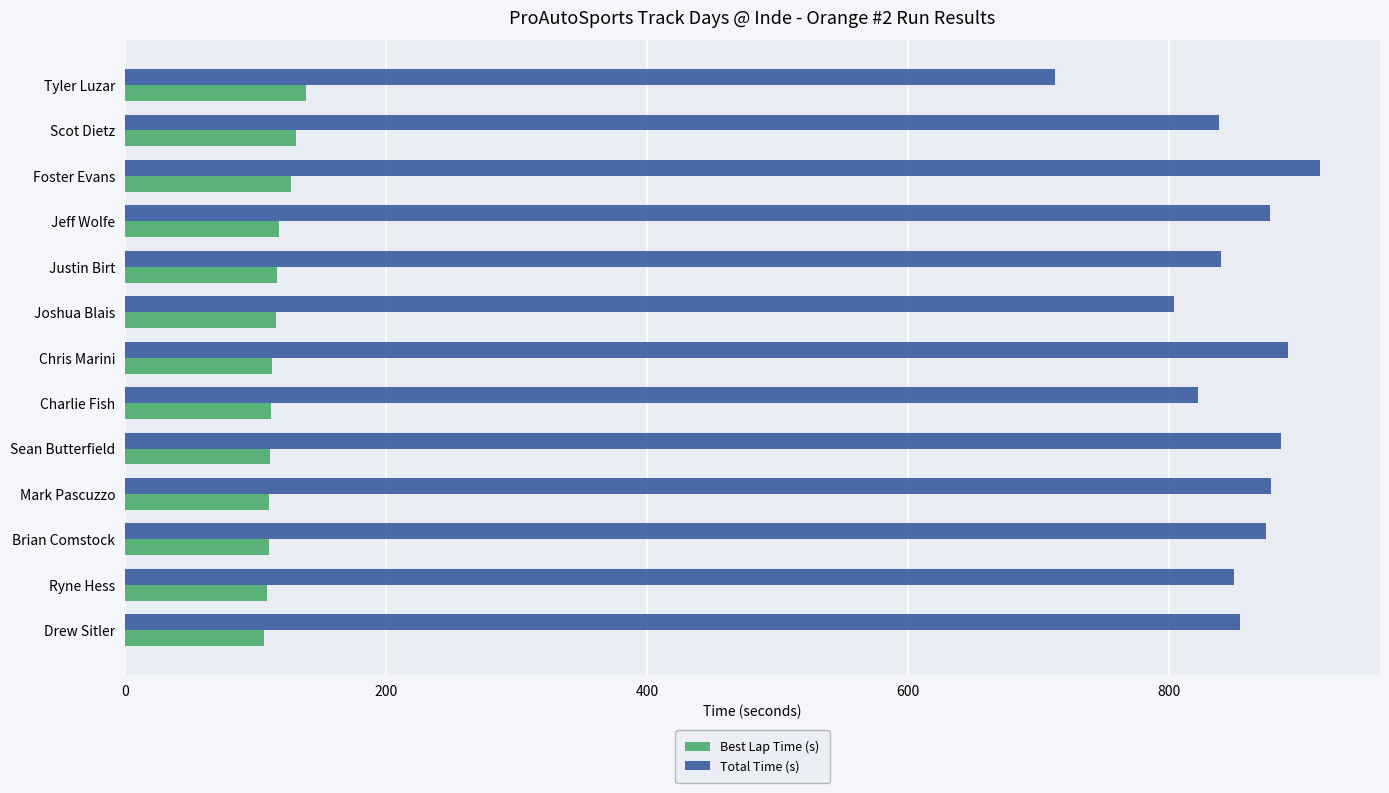

What is the difference between the maximum and minimum values in the Total Time (s) series?

202.8